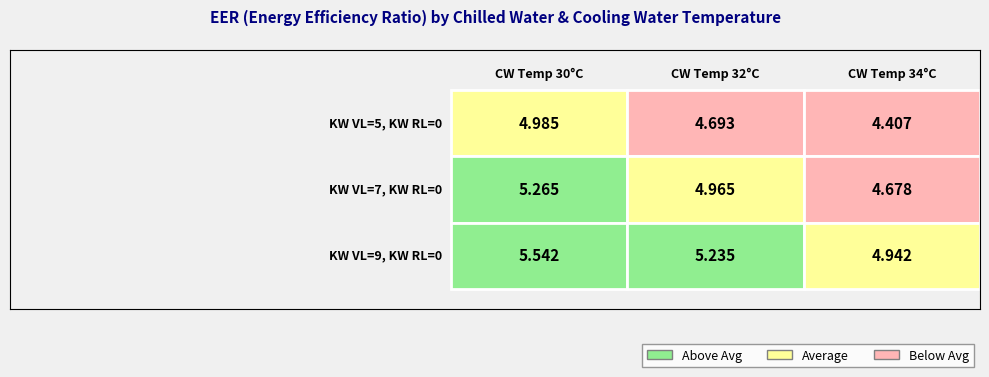

Which series has the widest spread of values?

KW VL=9, KW RL=0